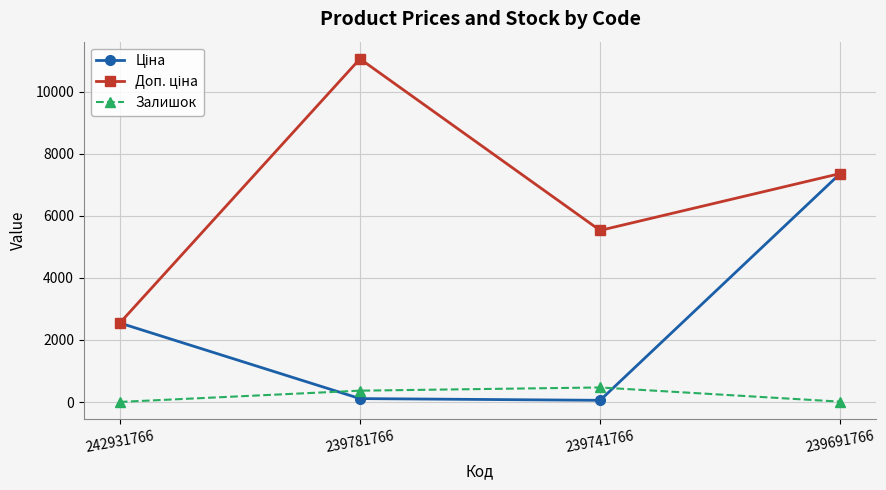

True or false: Залишок has more than 2 points higher than both neighbors.

False